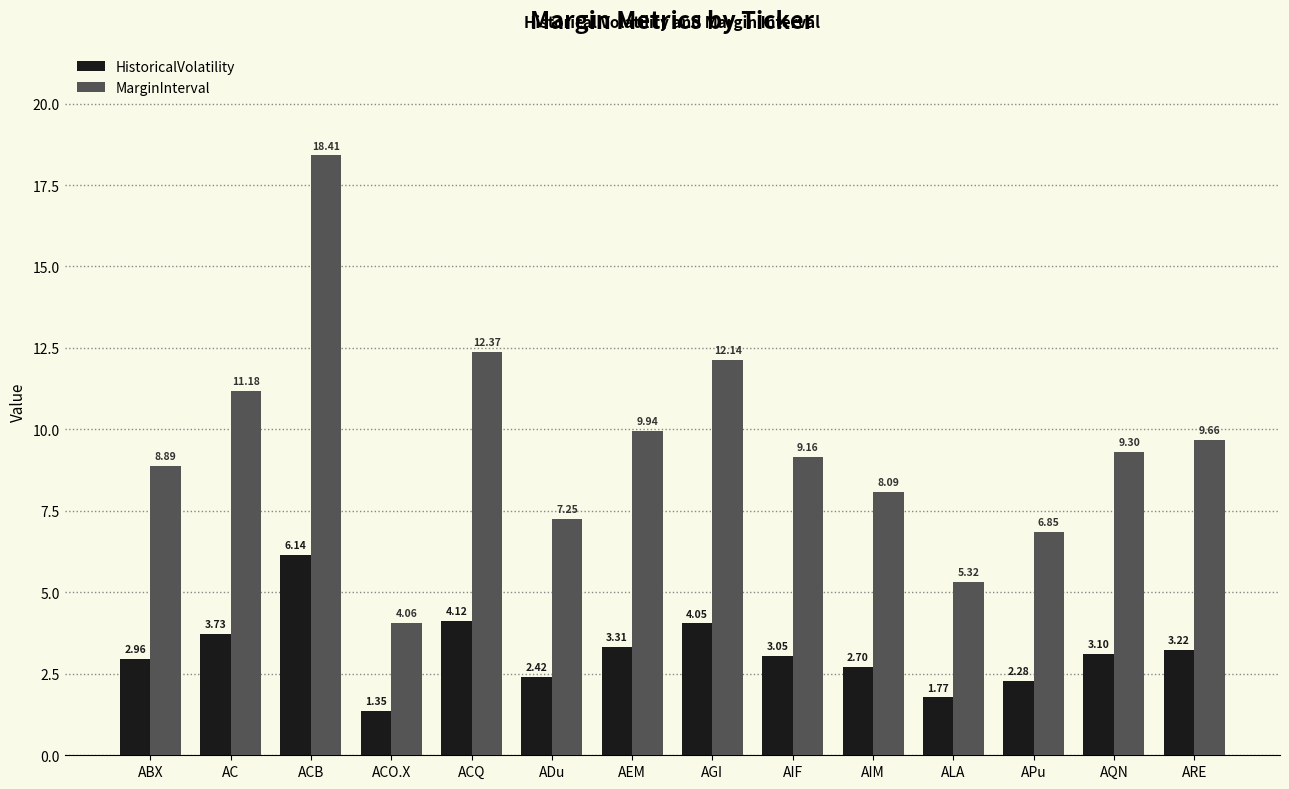

Where is MarginInterval nearest to the value 11?

AC